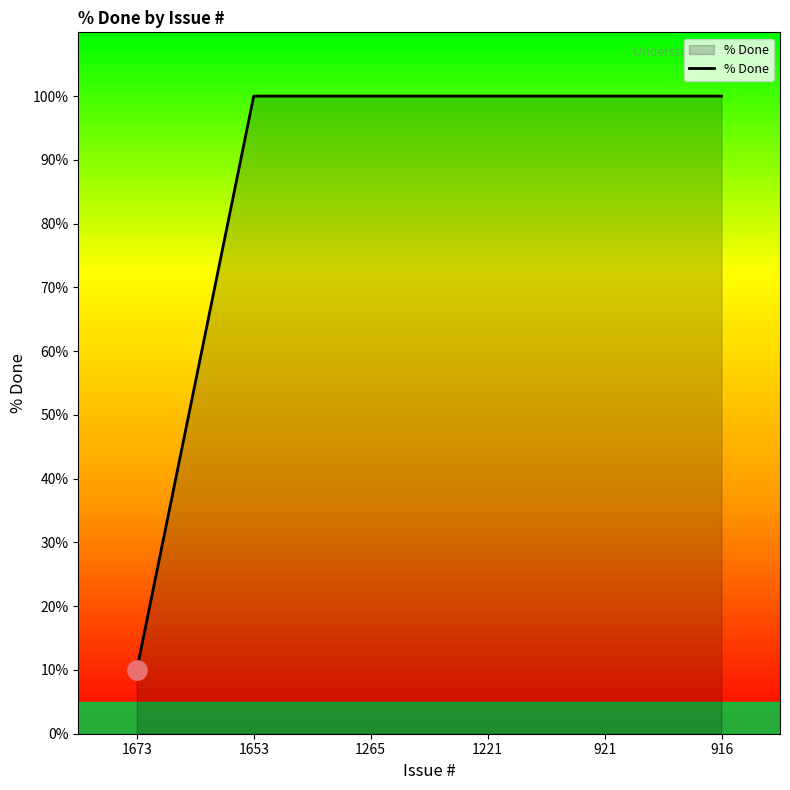

Reading left to right, extract all data points from this chart.

1673=10	1653=100	1265=100	1221=100	921=100	916=100